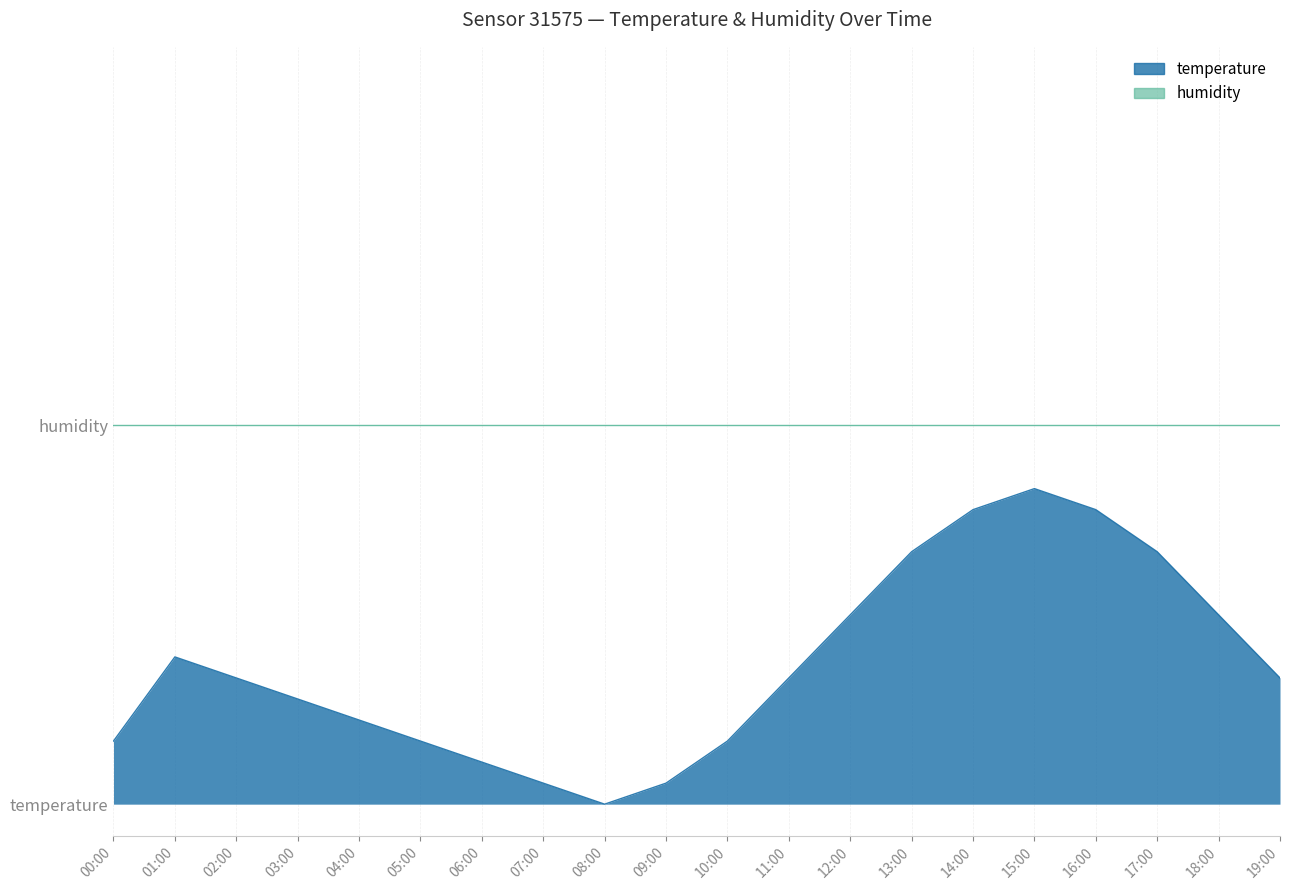

Rank the categories by value from highest to lowest.

15:00, 14:00, 16:00, 13:00, 17:00, 12:00, 18:00, 01:00, 02:00, 11:00, 19:00, 03:00, 04:00, 00:00, 05:00, 10:00, 06:00, 07:00, 09:00, 08:00